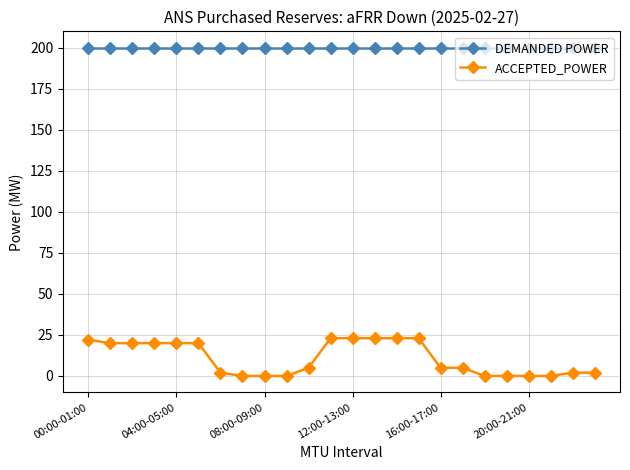

What is the value of the ACCEPTED_POWER point at the 16th from the left?

23